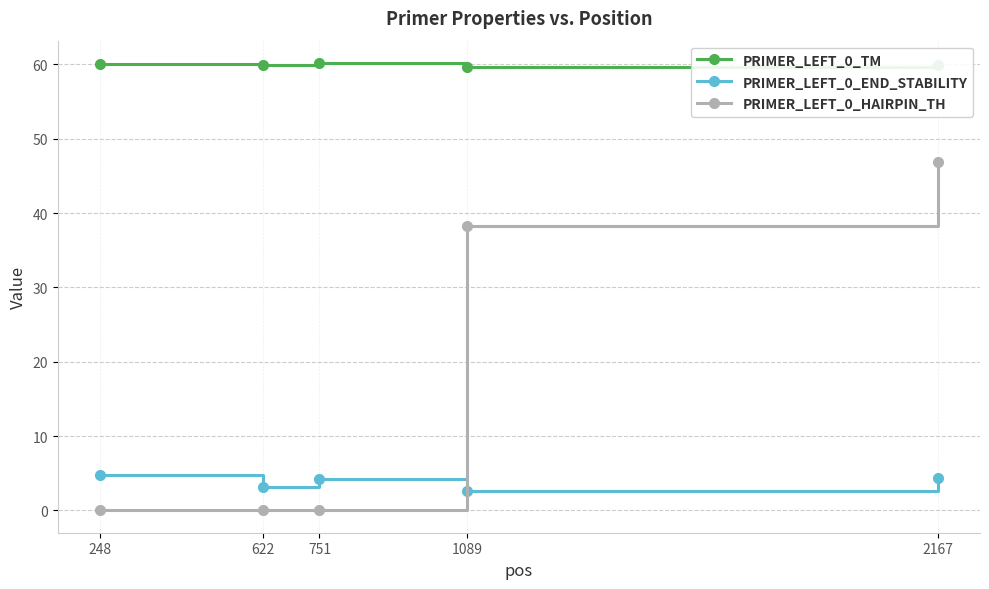

At 2167, list the series in order from largest to smallest.

PRIMER_LEFT_0_TM, PRIMER_LEFT_0_HAIRPIN_TH, PRIMER_LEFT_0_END_STABILITY